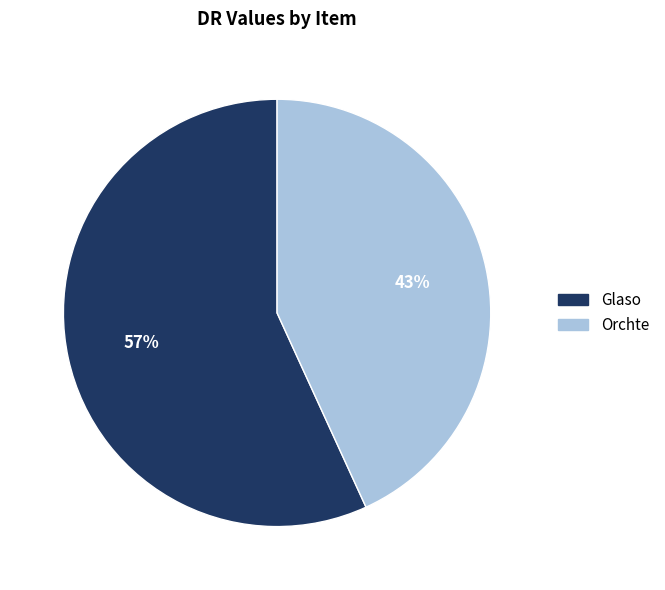

Approximately how many times larger is the value at Glaso compared to Orchte?

1.3